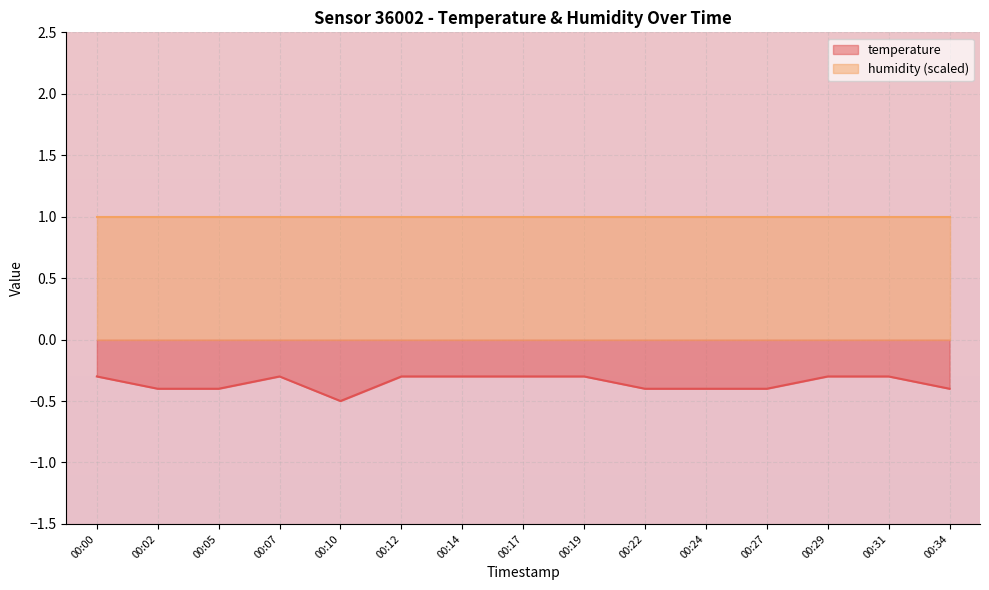

True or false: the data has more than 1 interior local peaks.

False